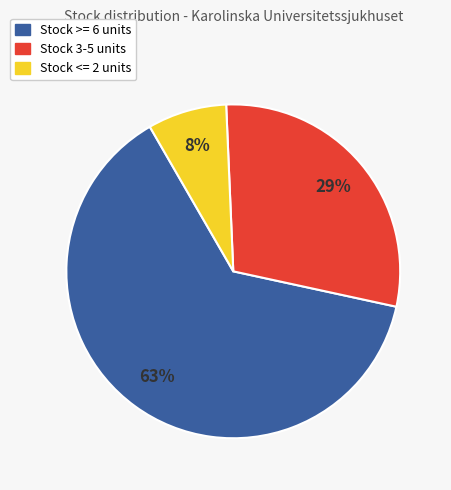

Is there a majority slice in this chart?

Yes